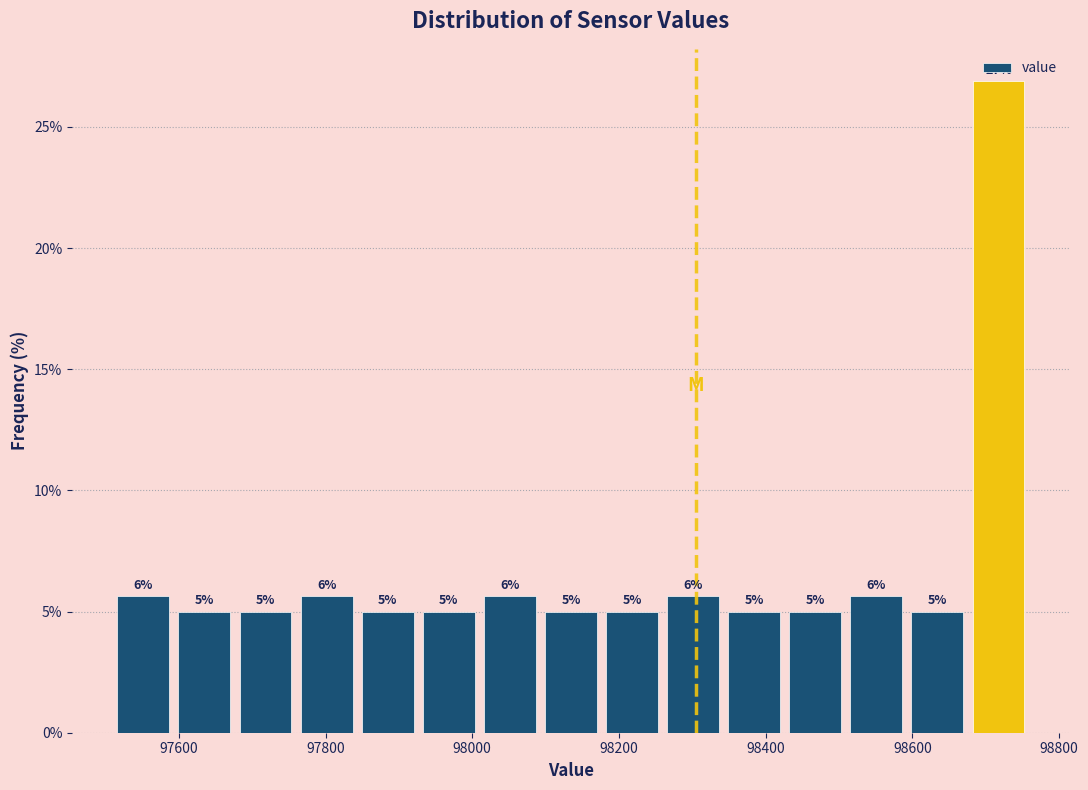

Which range on the x-axis has the tallest bar?

98680 to 98760